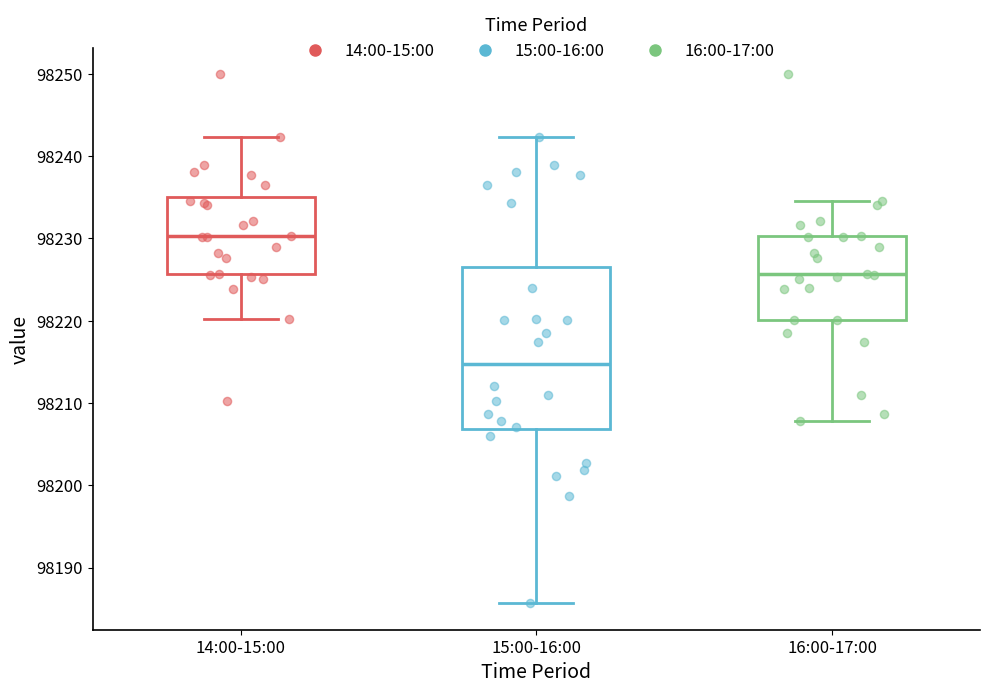

Reading left to right, transcribe this box plot: for each box, give where its median line is, the range the box spans, and where its two whiskers end, as read against the y-axis. The values are not printed on the chart, so give them approximately, as read against the axis.

14:00-15:00: median 98230, box 98226 to 98235, whiskers 98220 to 98242
15:00-16:00: median 98215, box 98207 to 98227, whiskers 98186 to 98242
16:00-17:00: median 98226, box 98220 to 98230, whiskers 98208 to 98235